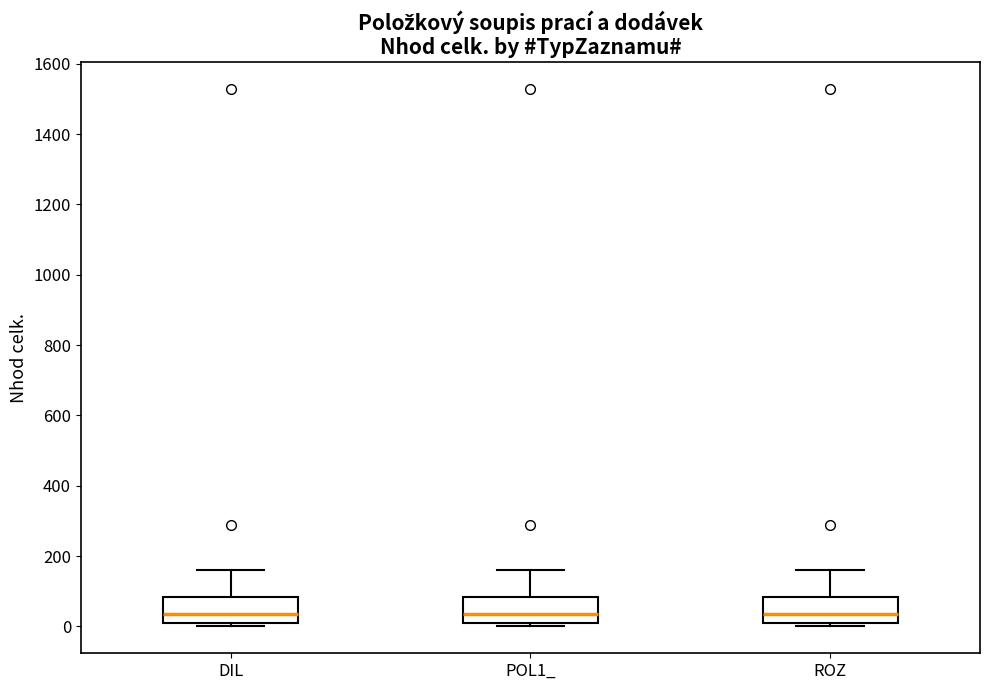

Where is the lower edge of the box for DIL on the y-axis? The values are not printed on the chart, so give them approximately, as read against the axis.

0